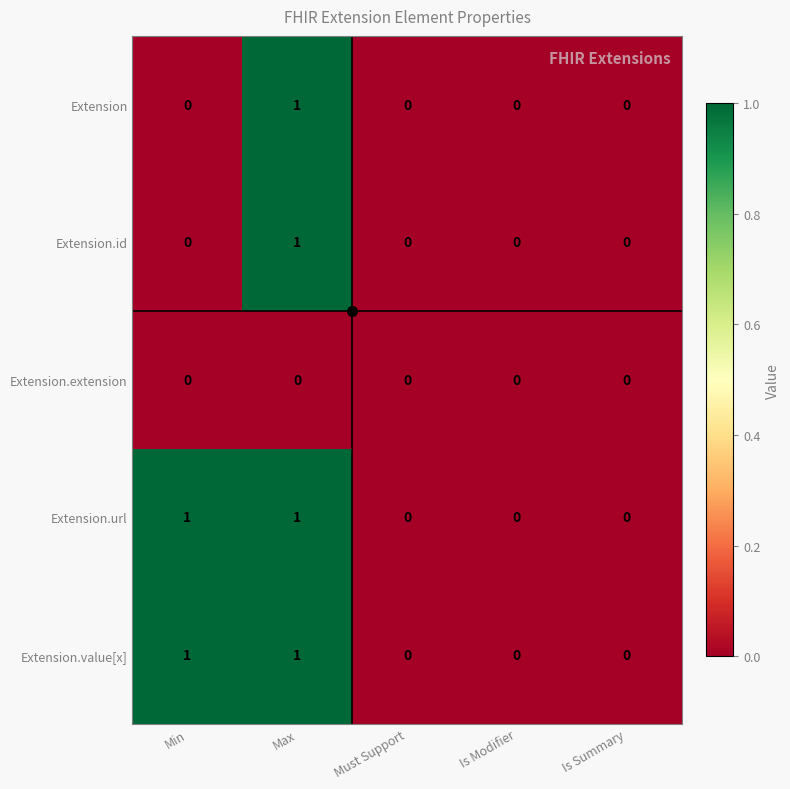

Is it true that Extension equals 0 at Must Support?

True